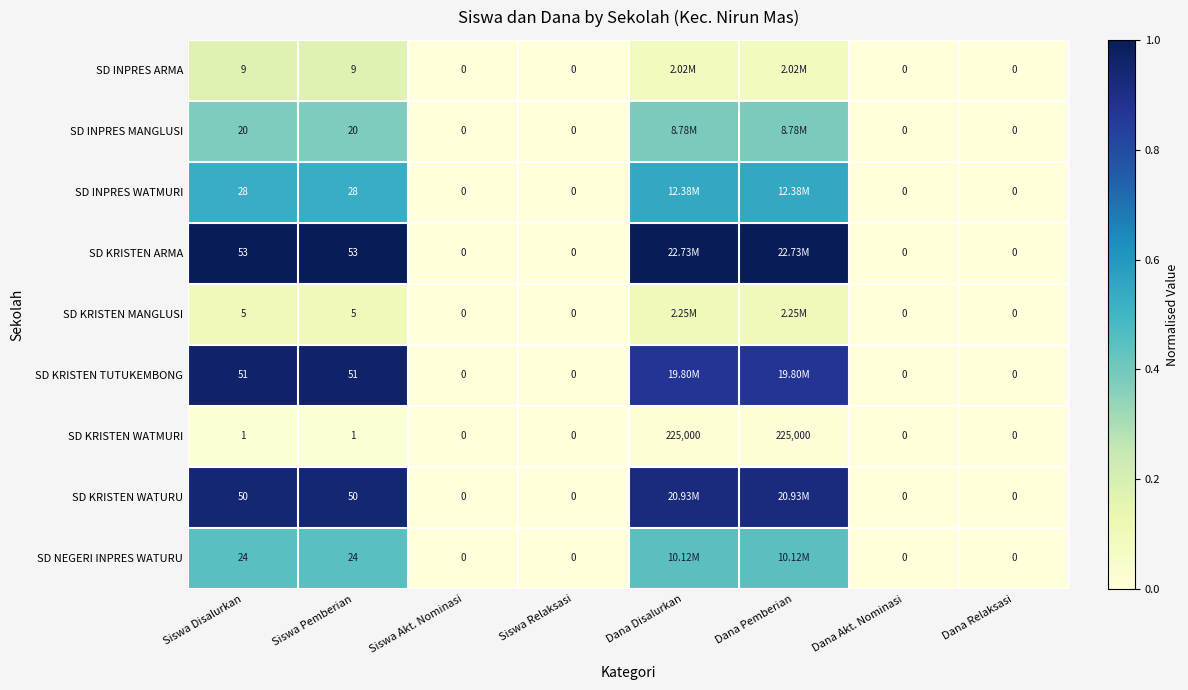

Which label corresponds to the smallest value in the chart?

Siswa Akt. Nominasi